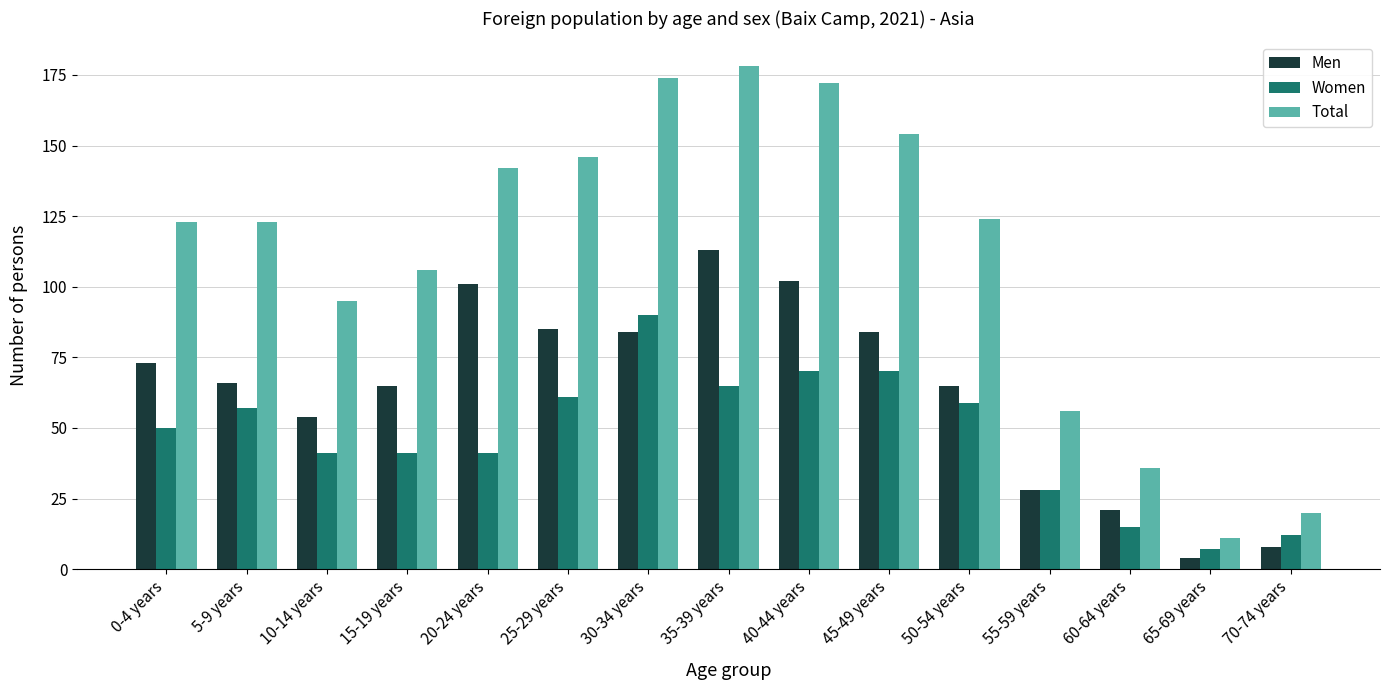

Reading left to right, what are all the values shown in this chart?

Men: 0-4 years=73	5-9 years=66	10-14 years=54	15-19 years=65	20-24 years=101	25-29 years=85	30-34 years=84	35-39 years=113	40-44 years=102	45-49 years=84	50-54 years=65	55-59 years=28	60-64 years=21	65-69 years=4	70-74 years=8
Women: 0-4 years=50	5-9 years=57	10-14 years=41	15-19 years=41	20-24 years=41	25-29 years=61	30-34 years=90	35-39 years=65	40-44 years=70	45-49 years=70	50-54 years=59	55-59 years=28	60-64 years=15	65-69 years=7	70-74 years=12
Total: 0-4 years=123	5-9 years=123	10-14 years=95	15-19 years=106	20-24 years=142	25-29 years=146	30-34 years=174	35-39 years=178	40-44 years=172	45-49 years=154	50-54 years=124	55-59 years=56	60-64 years=36	65-69 years=11	70-74 years=20